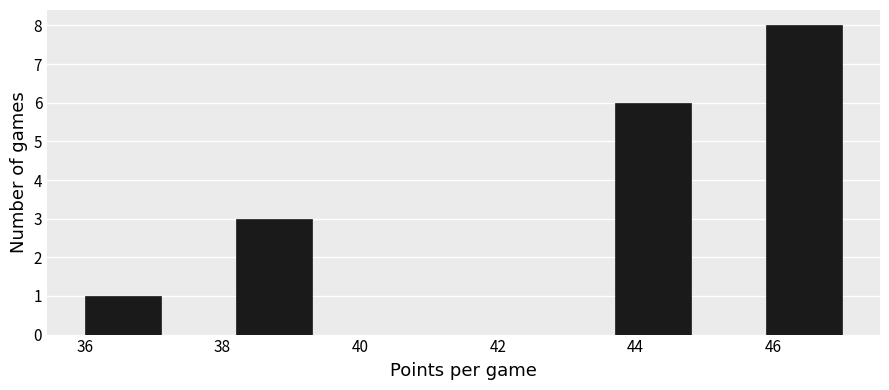

What is the height of the bar covering 43.7 to 44.8 on the x-axis? Neither the bar edges nor the heights are printed on the chart, so give them approximately, as read against the axes.

6